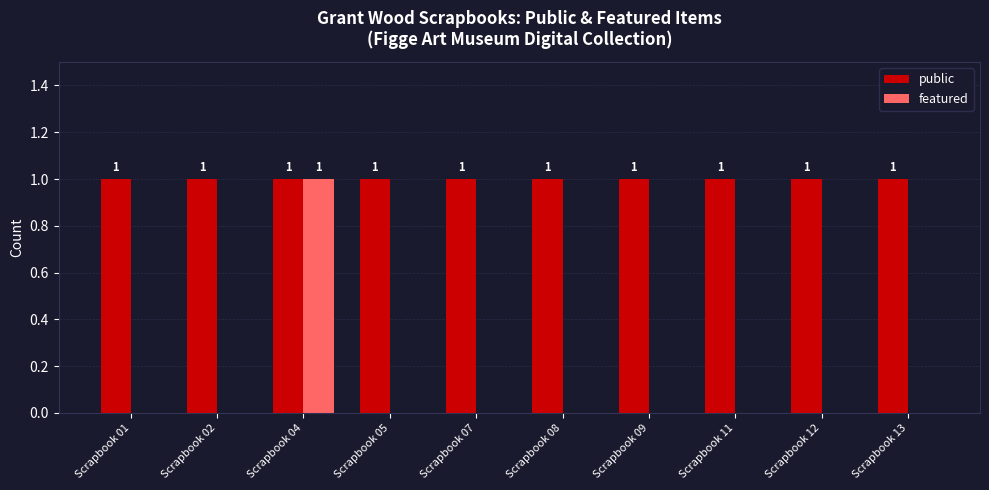

Does the chart contain stacked bars?

No